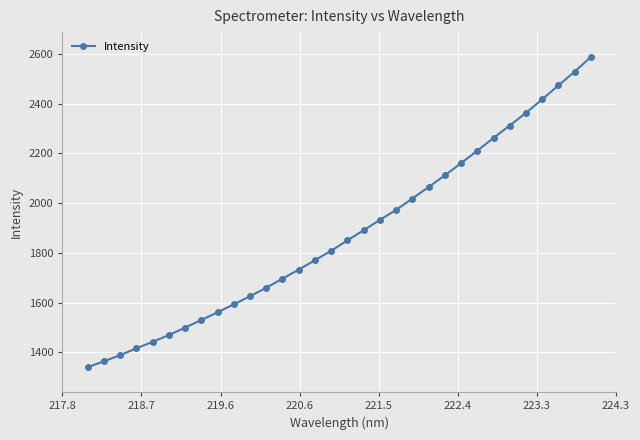

What is the maximum value shown in the chart?

2588.2